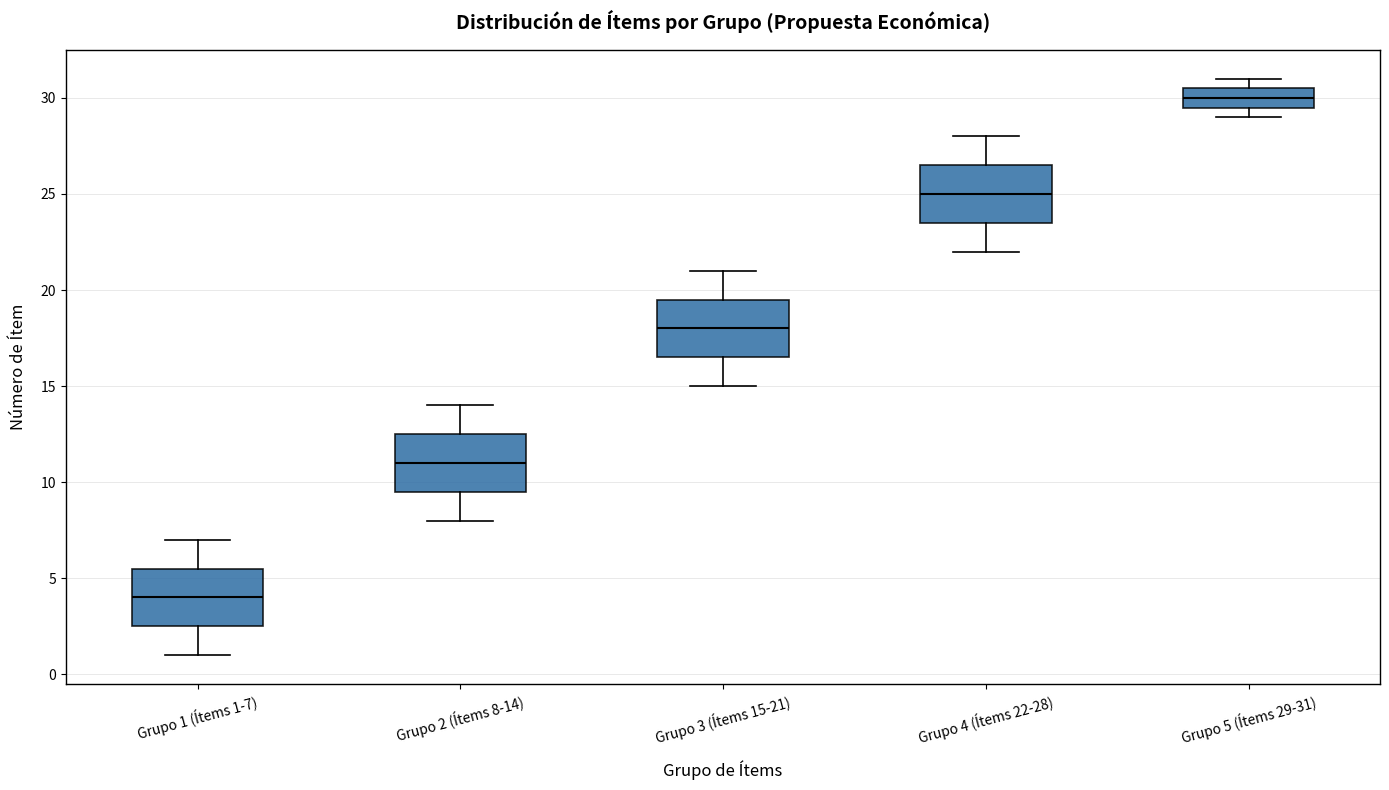

Reading left to right, read every box against the y-axis: the position of its median line, the range the box covers, and the ends of its whiskers. The values are not printed on the chart, so give them approximately, as read against the axis.

Grupo 1 (Ítems 1-7): median 4.0, box 2.5 to 5.5, whiskers 1.0 to 7.0
Grupo 2 (Ítems 8-14): median 11.0, box 9.5 to 12.5, whiskers 8.0 to 14.0
Grupo 3 (Ítems 15-21): median 18.0, box 16.5 to 19.5, whiskers 15.0 to 21.0
Grupo 4 (Ítems 22-28): median 25.0, box 23.5 to 26.5, whiskers 22.0 to 28.0
Grupo 5 (Ítems 29-31): median 30.0, box 29.5 to 30.5, whiskers 29.0 to 31.0